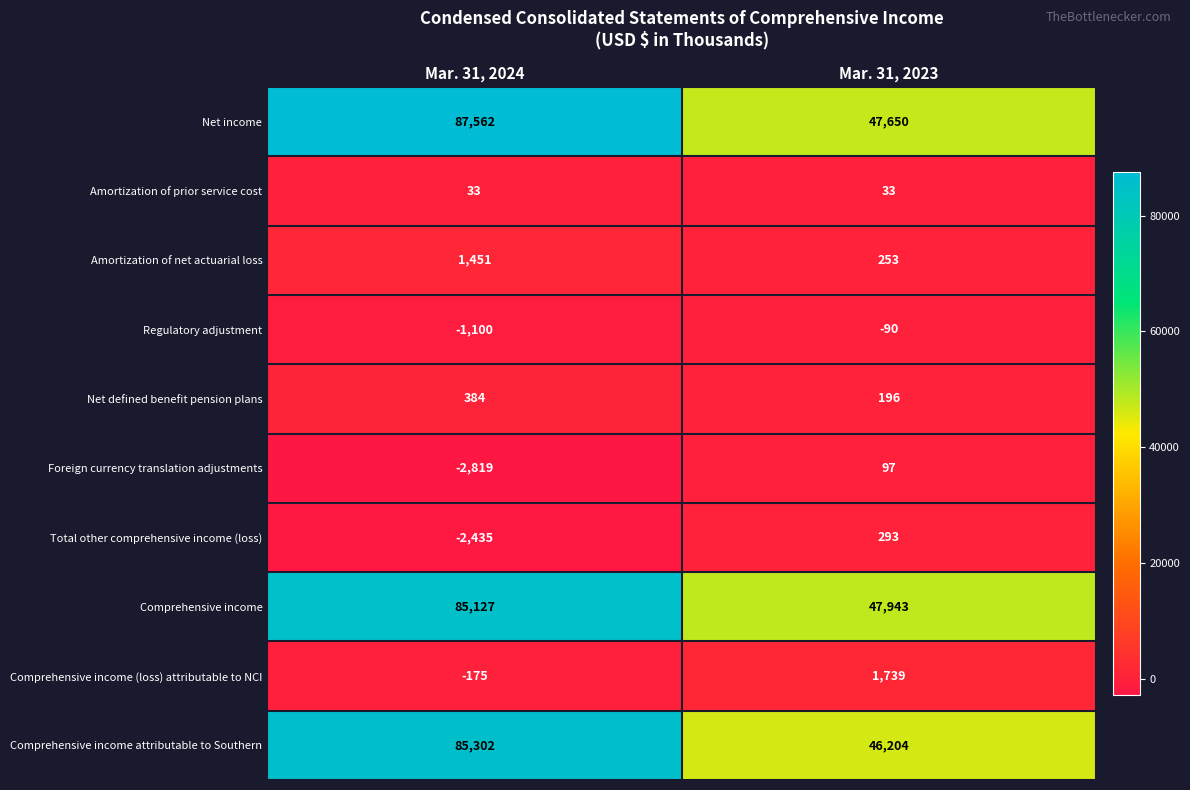

How many data points in Total other comprehensive income (loss) are less than 293?

1